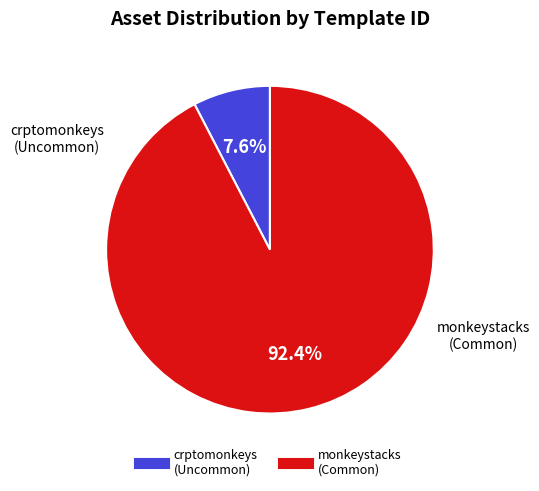

Does any single category account for the majority?

Yes